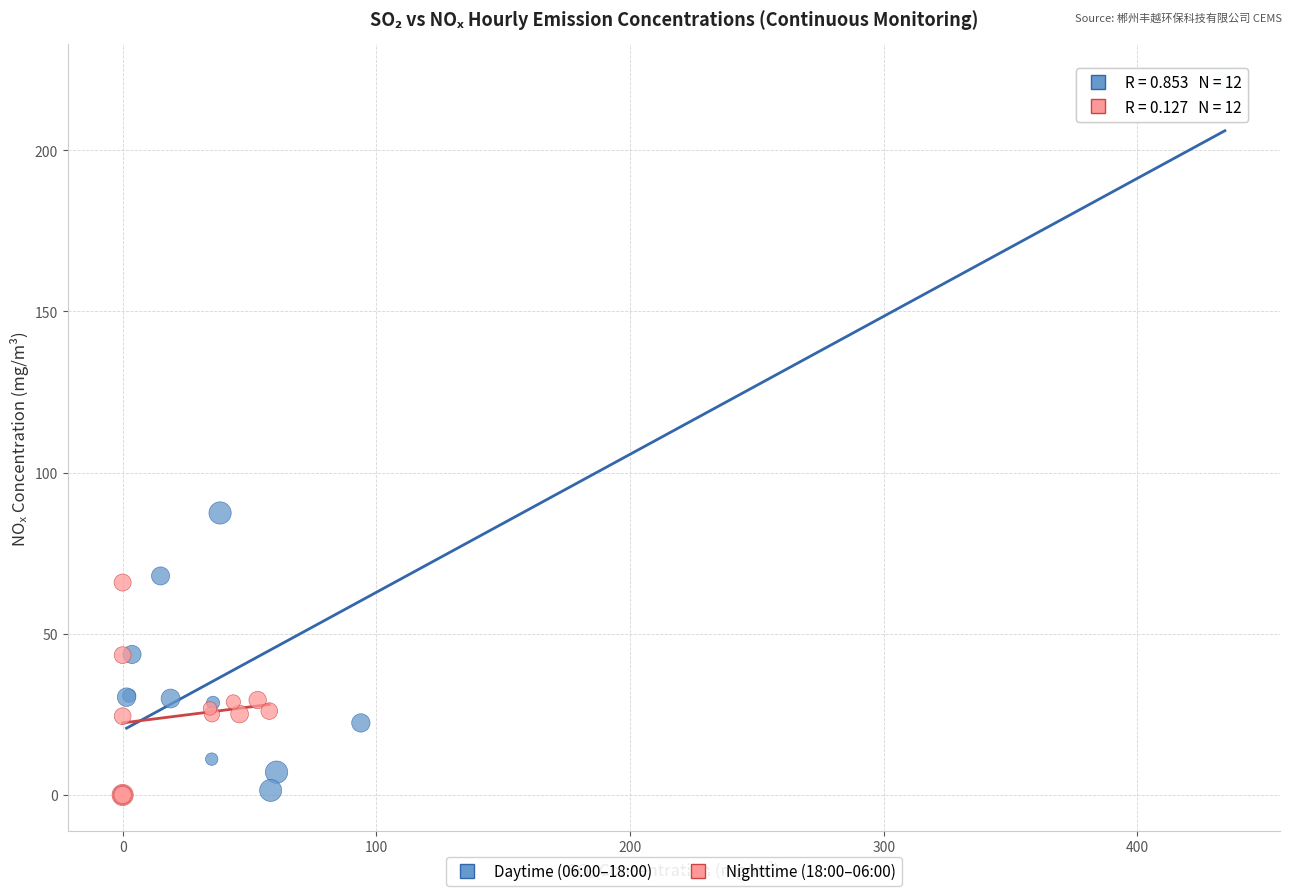

Which series contains the highest Y value?

Daytime (06:00–18:00)